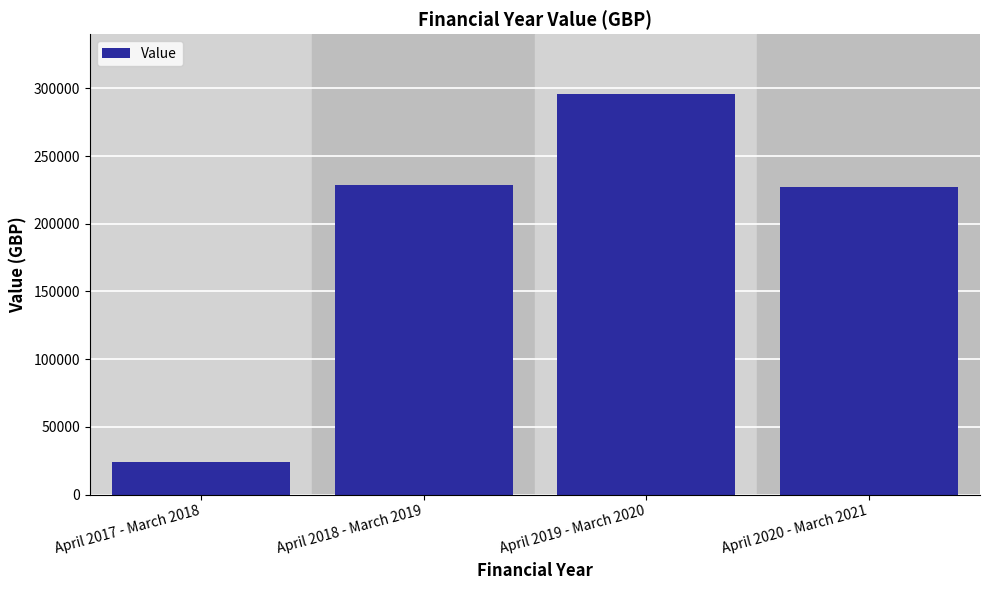

Is it true that the value at April 2017 - March 2018 is 35675.8?

False